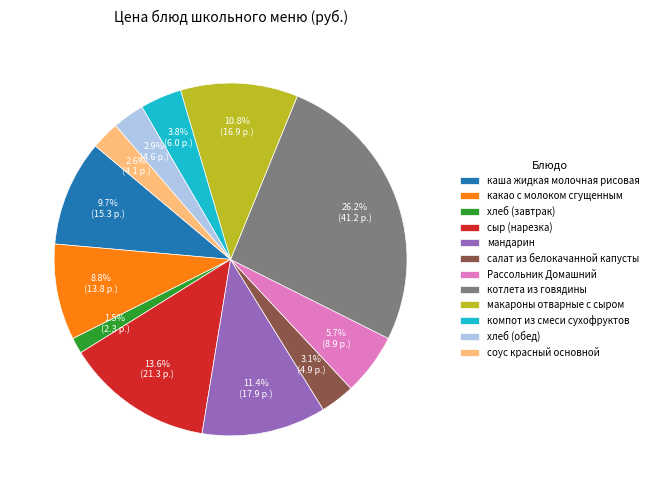

Between соус красный основной and какао с молоком сгущенным, which is larger?

какао с молоком сгущенным